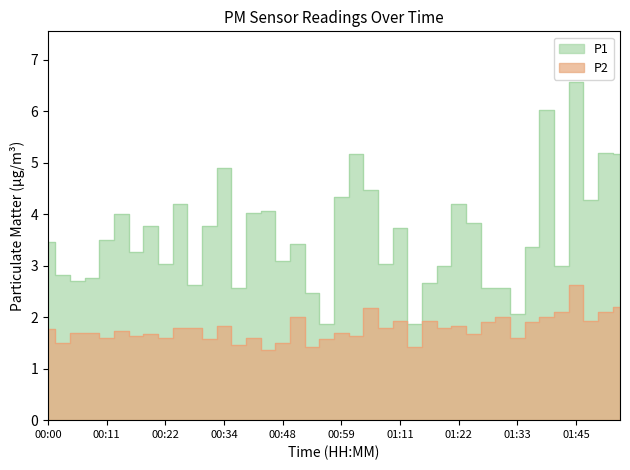

True or false: P2 has more than 0 points higher than both neighbors.

True